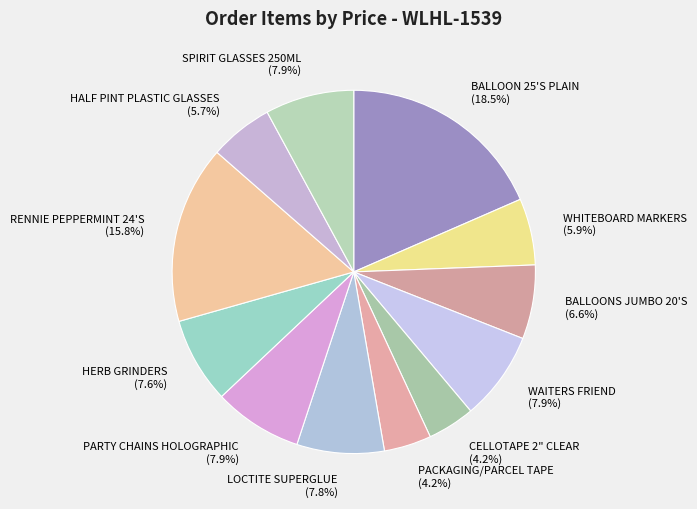

The CELLOTAPE 2" CLEAR slice represents 14% of the pie. True or false?

False